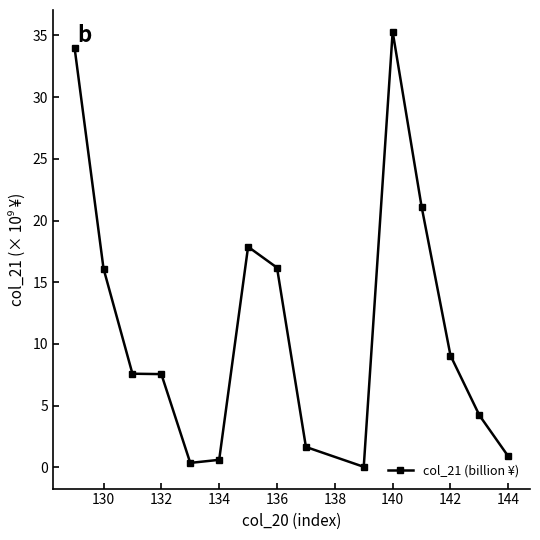

What is the difference between the second highest and second lowest values?

33.6